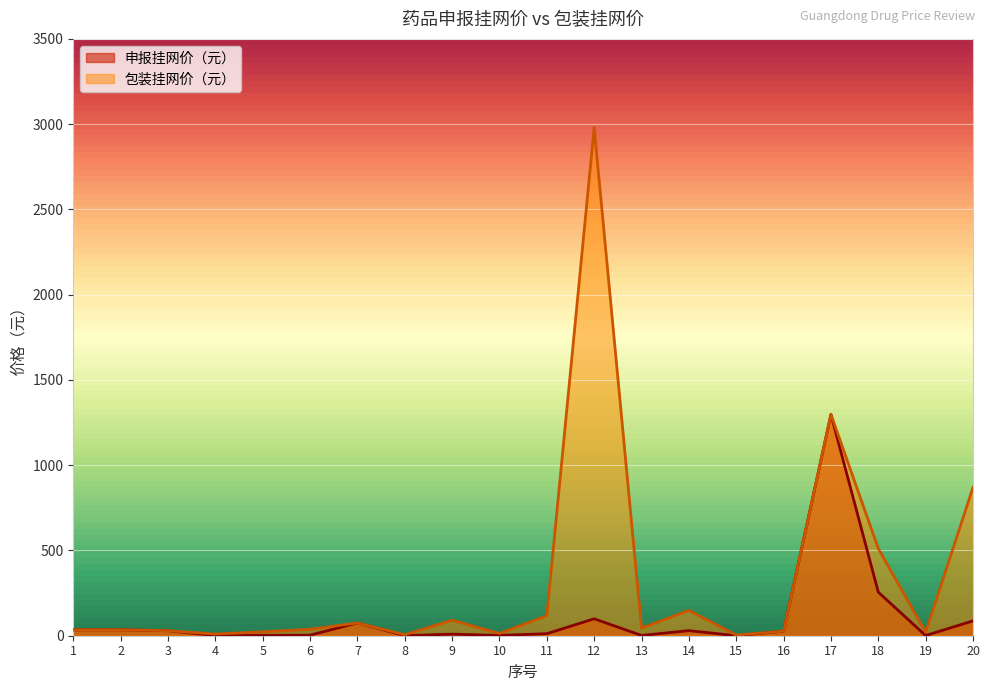

At which category does 包装挂网价（元） reach its first local peak?

7